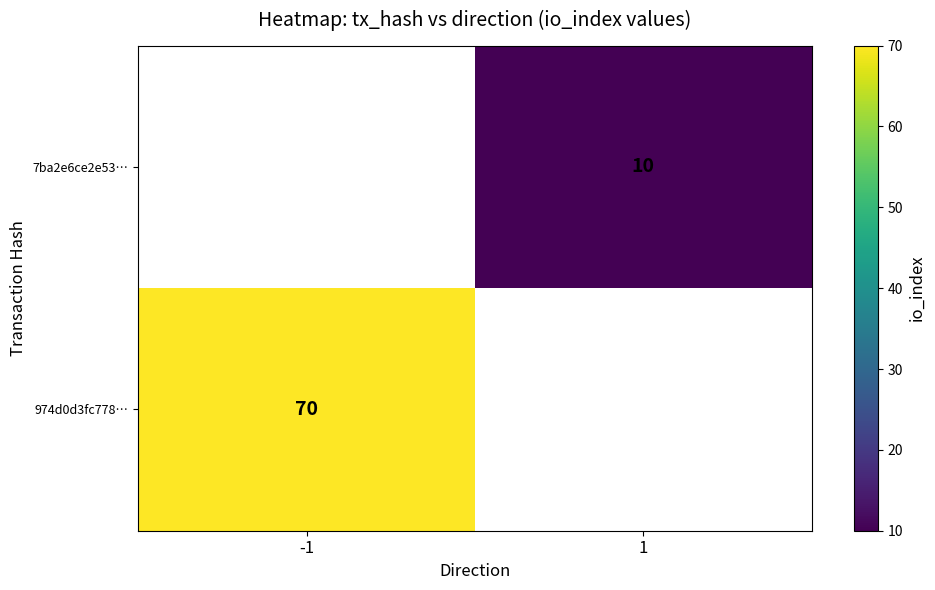

Is the value of 974d0d3fc778… at -1 greater than the value of 7ba2e6ce2e53… at 1?

Yes